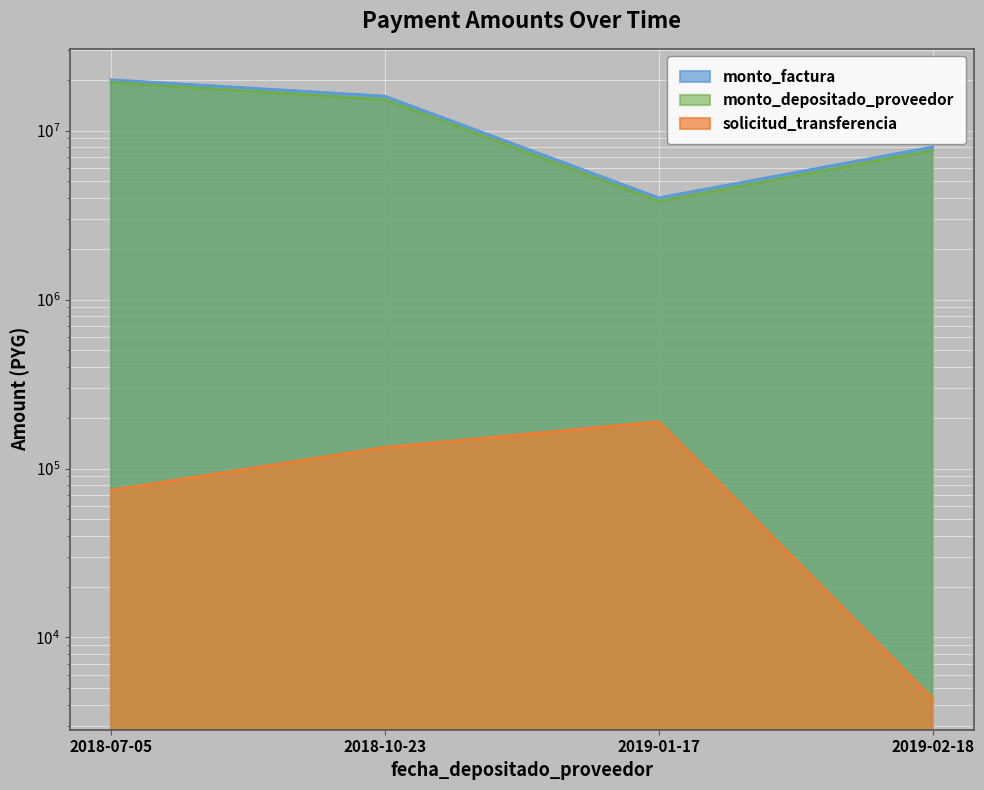

List the series in order of their peak value, highest first.

monto_factura, monto_depositado_proveedor, solicitud_transferencia